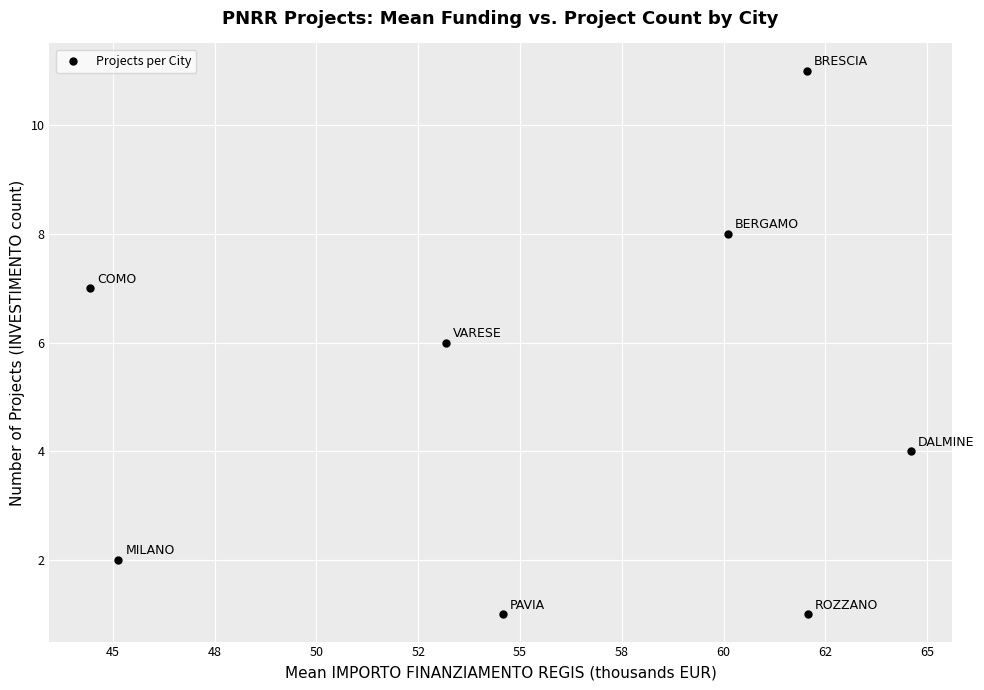

What is the range of Y values (max minus min)?

10